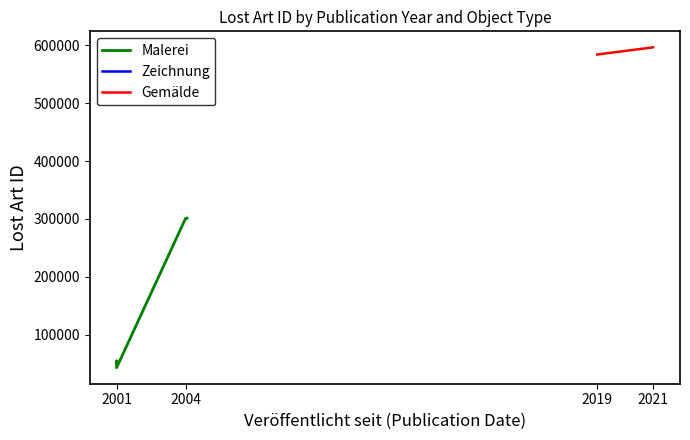

Is this an area chart (filled region under the line)?

No